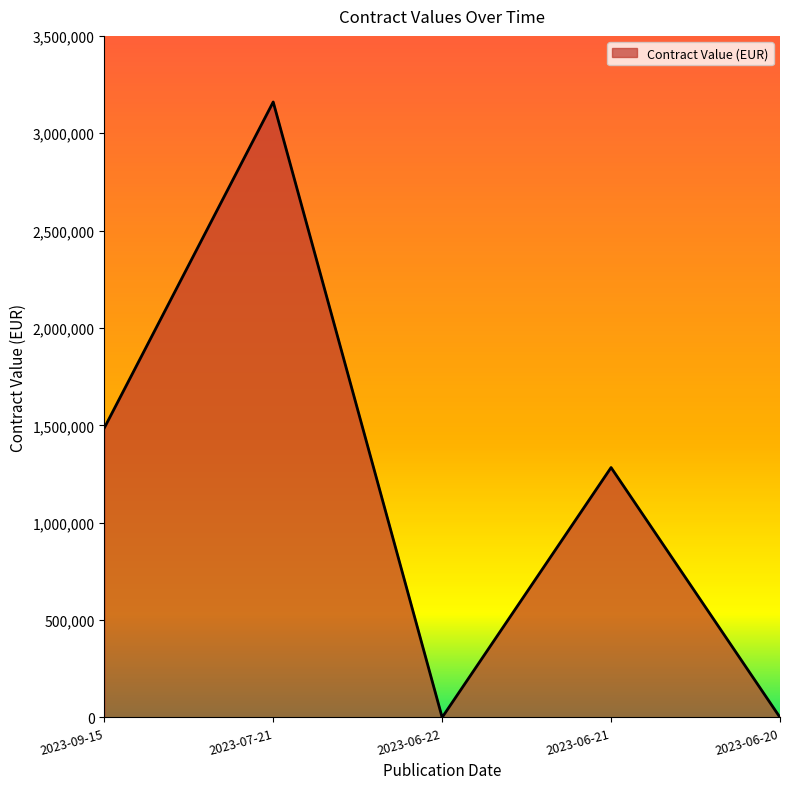

What is the change in value from 2023-07-21 to 2023-06-21?

-1877467